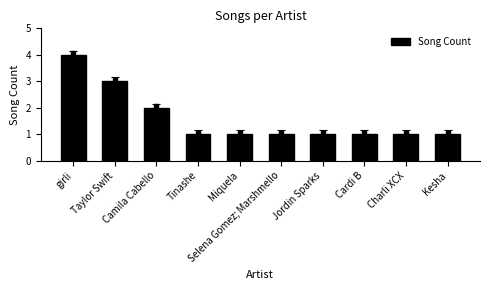

Reading left to right, transcribe all the data shown in this chart.

girli=4	Taylor Swift=3	Camila Cabello=2	Tinashe=1	Miquela=1	Selena Gomez; Marshmello=1	Jordin Sparks=1	Cardi B=1	Charli XCX=1	Kesha=1